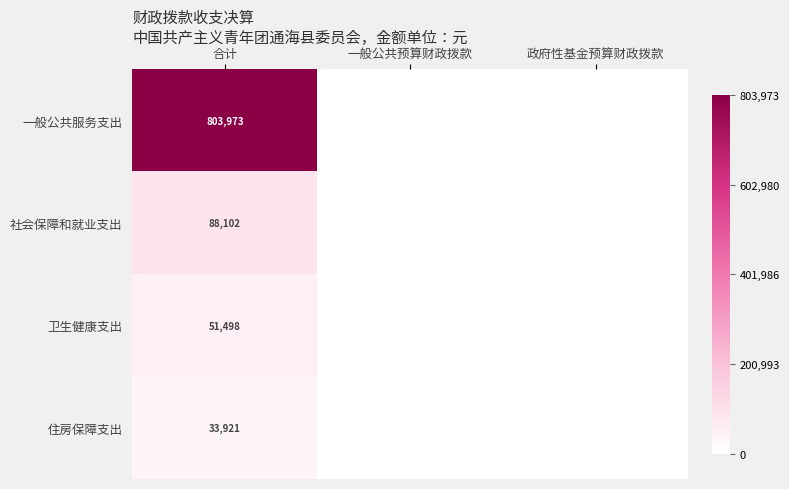

The 社会保障和就业支出 series shows 45472 at 合计. True or false?

False